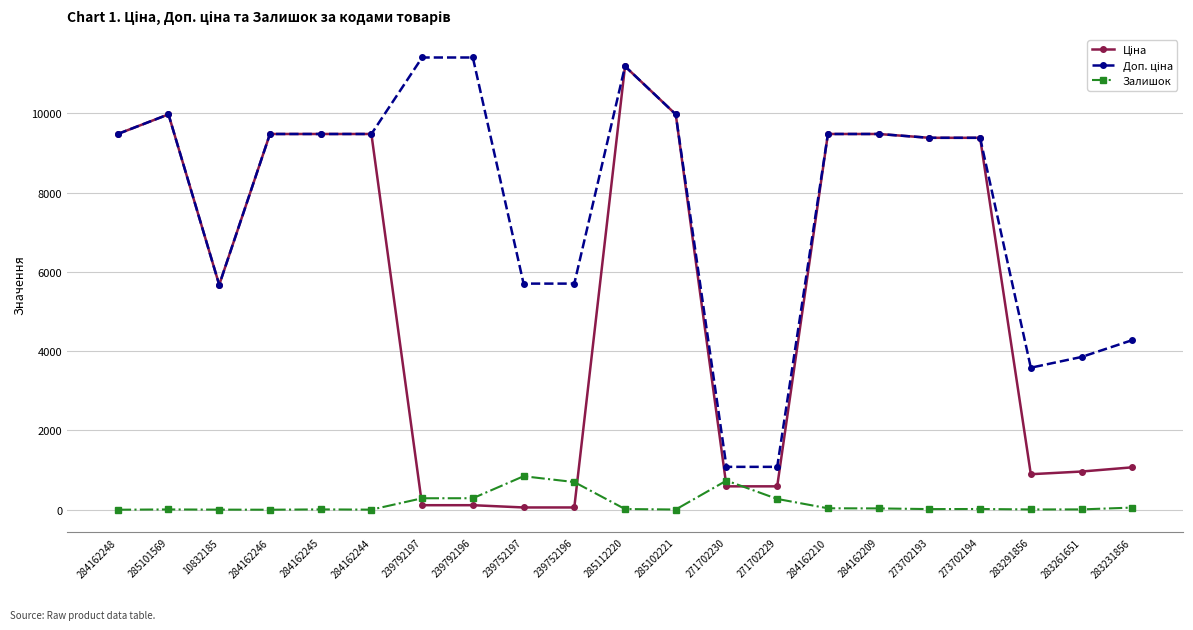

At how many categories does at least one series exceed 7587?

13